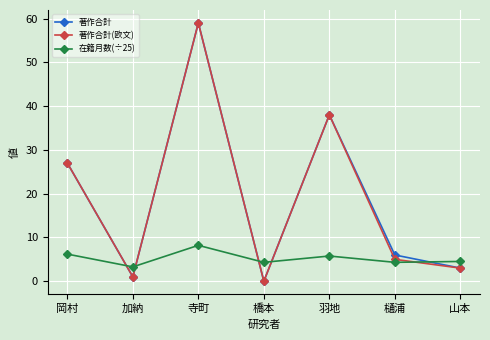

What is the spread (max minus min) of values at 山本?

1.5